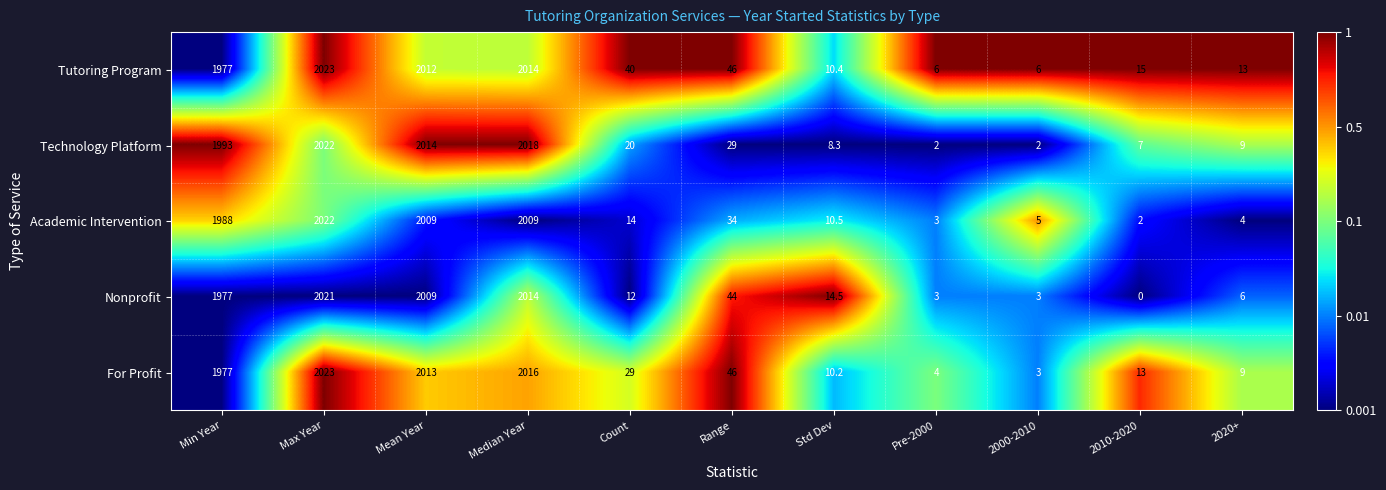

Which label corresponds to the smallest value in the chart?

2010-2020